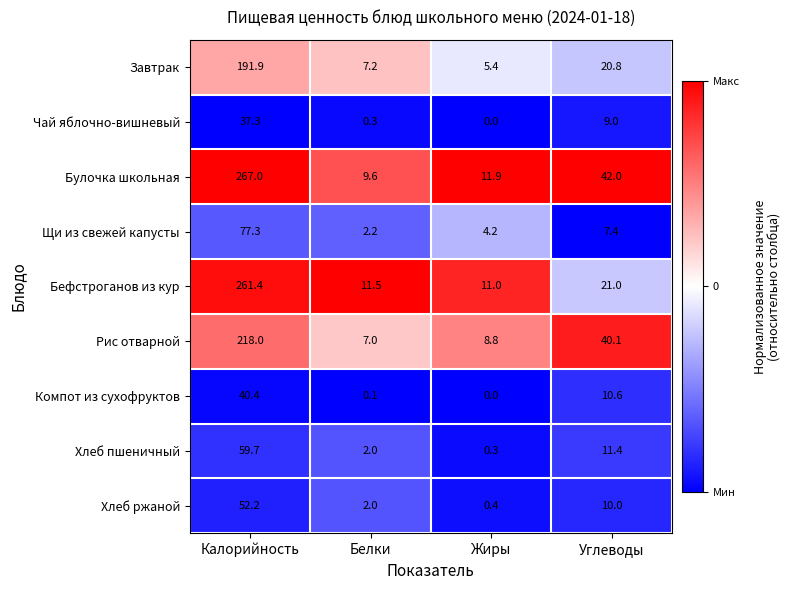

What is the total value across all series at Белки?

41.9